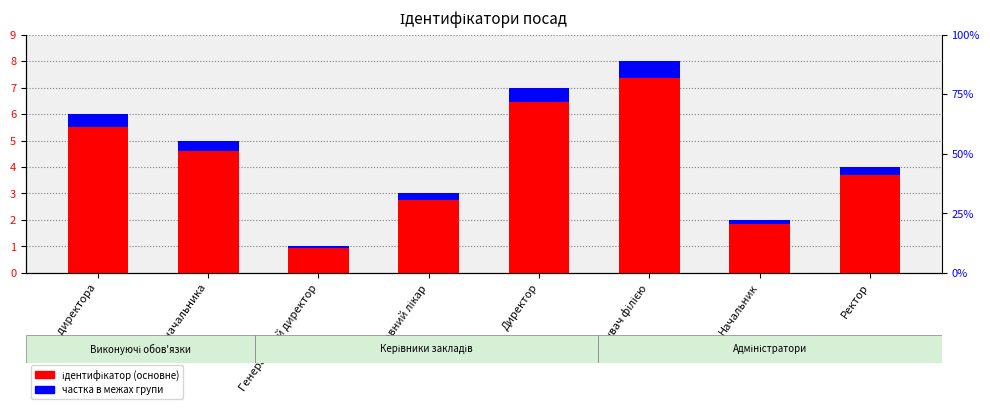

How many bars are there in total?

16